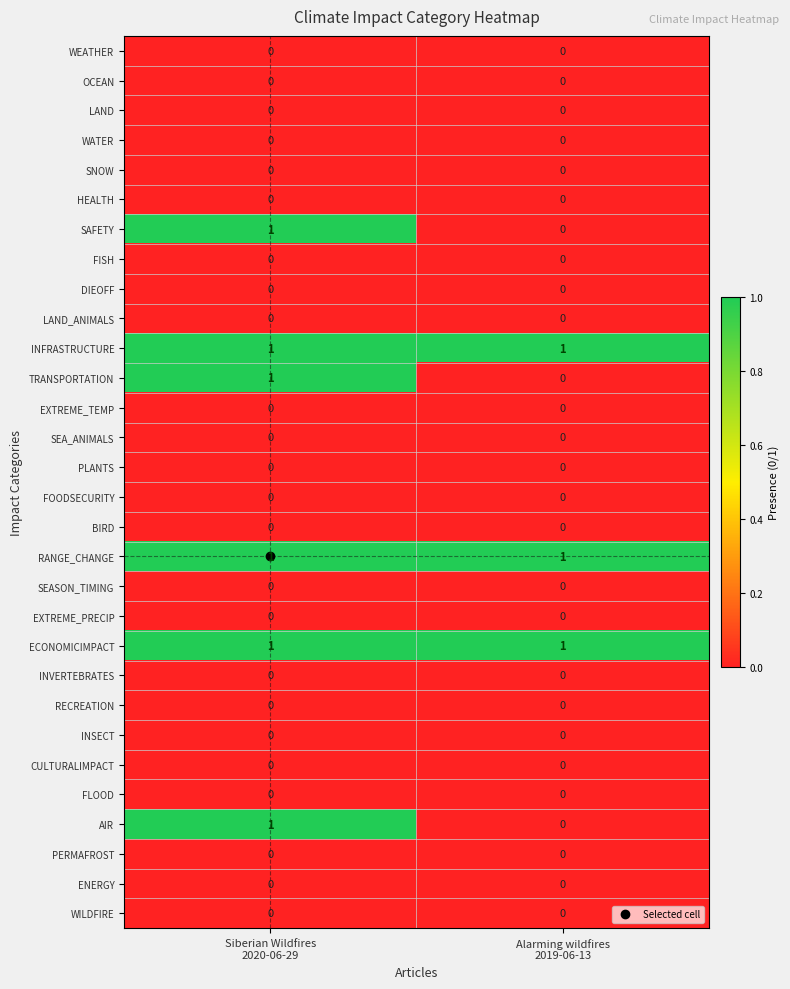

How many categories are shown in the chart?

2